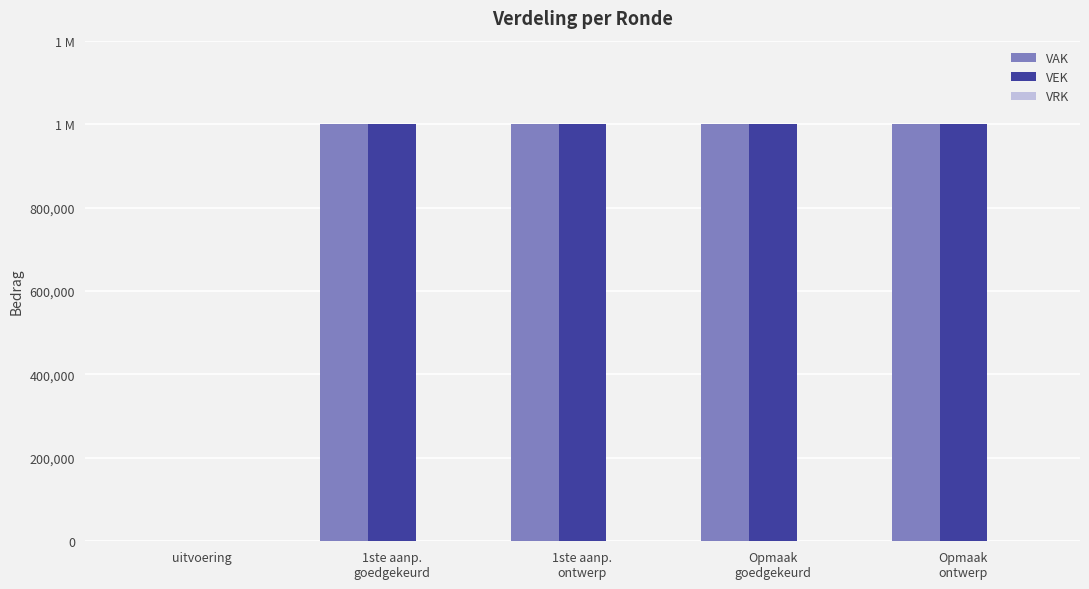

Reading left to right, transcribe all the data shown in this chart.

VAK: 0	1000000	1000000	1000000	1000000
VEK: 0	1000000	1000000	1000000	1000000
VRK: 0	0	0	0	0